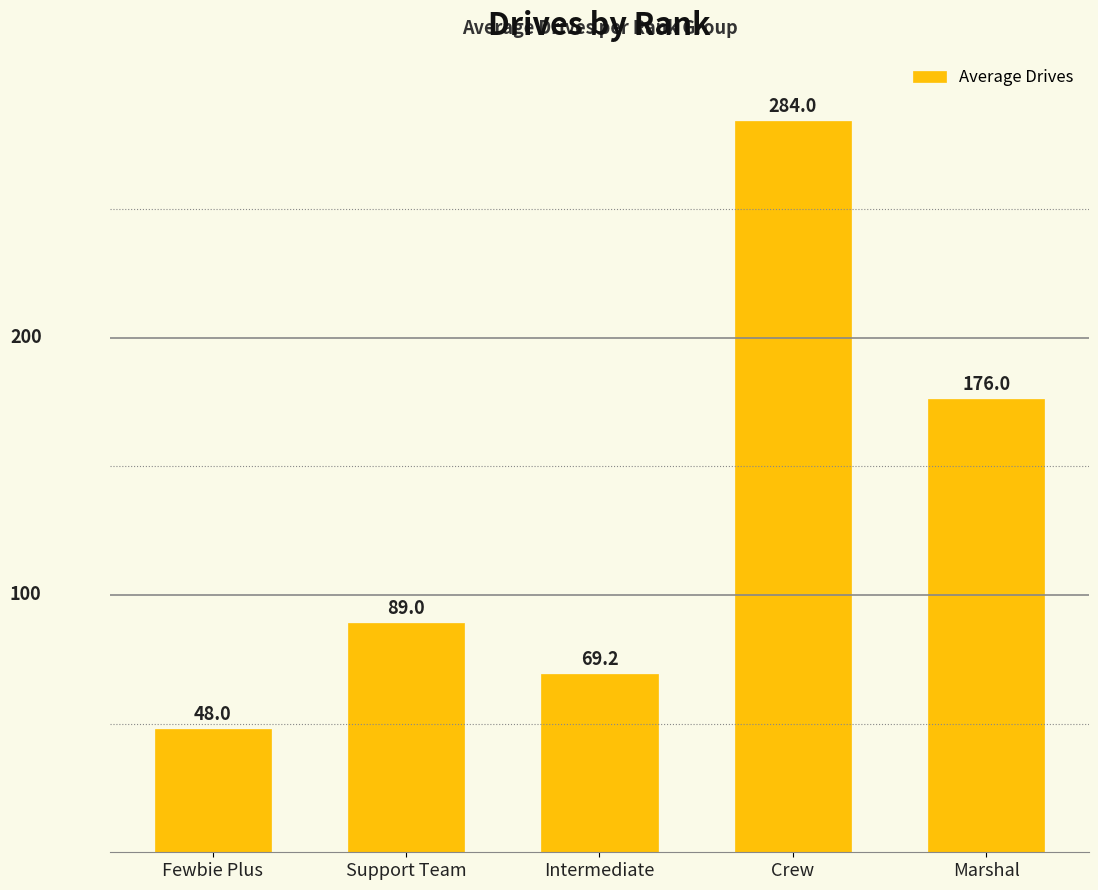

Which label corresponds to the largest value in the chart?

Crew